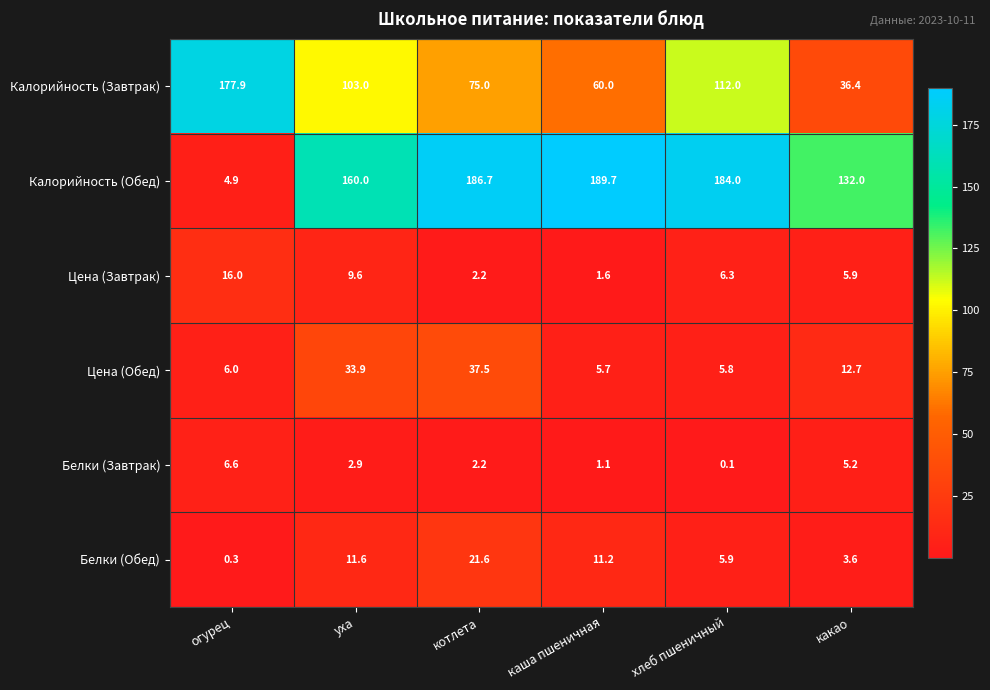

Which series has the largest total across all categories?

Калорийность (Обед)